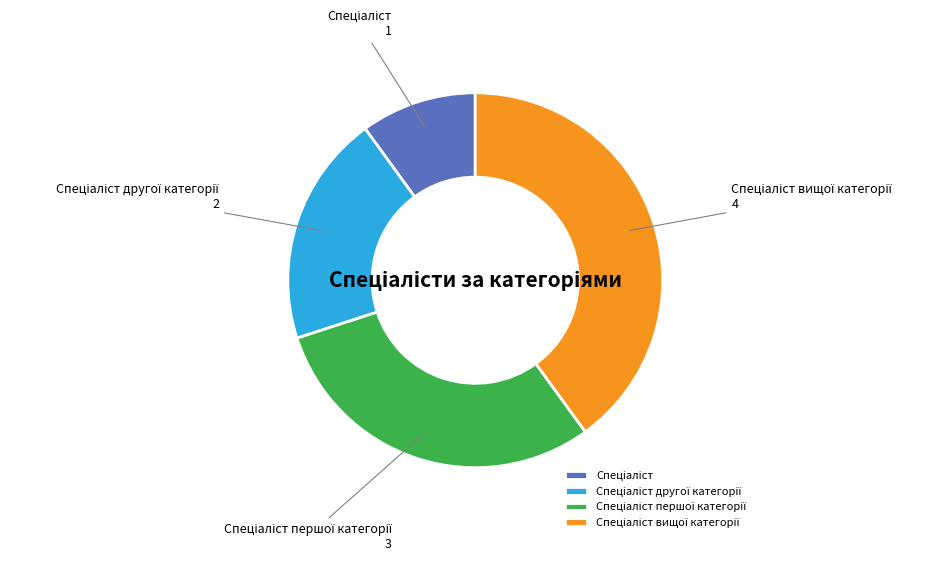

Does any single category account for the majority?

No